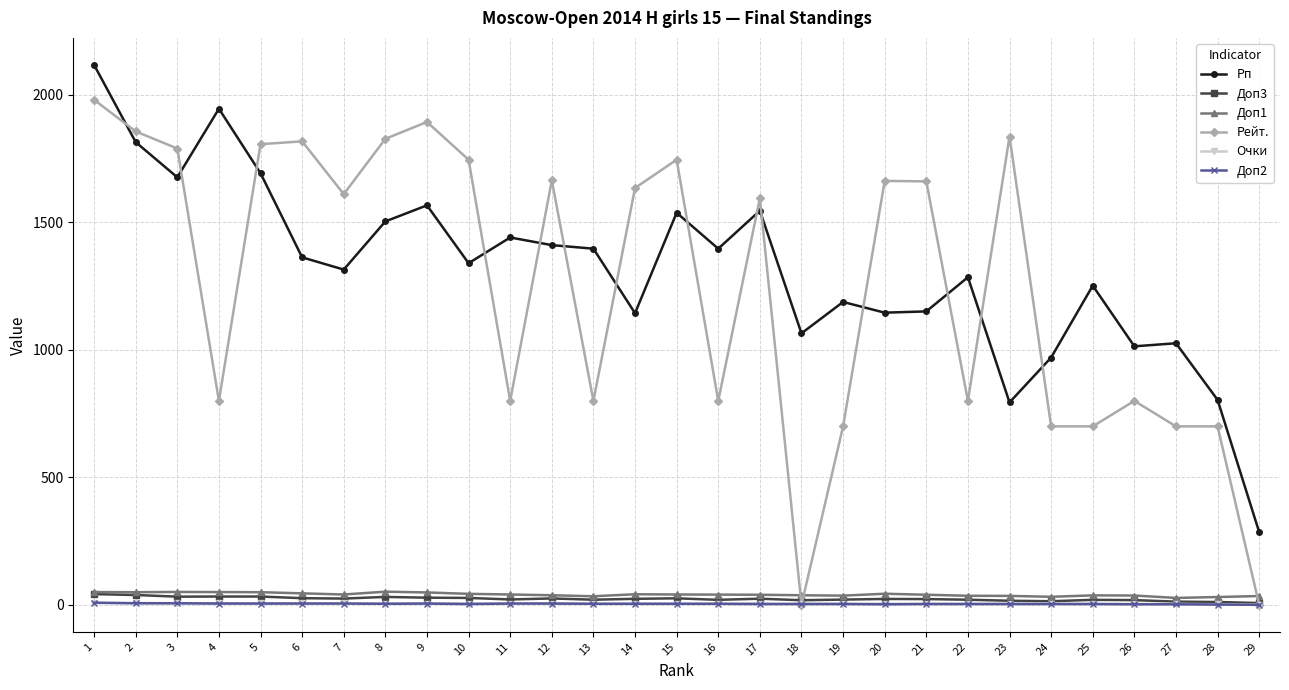

True or false: Доп1 has more than 2 points higher than both neighbors.

True